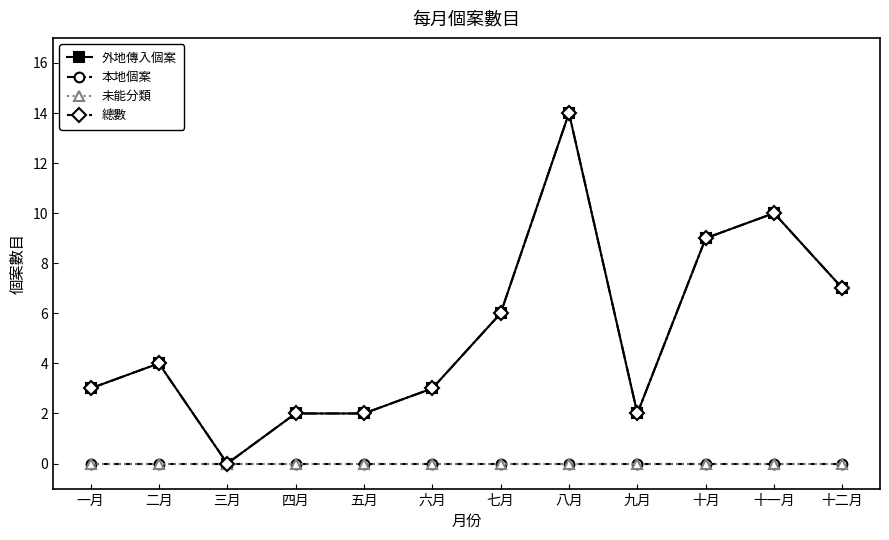

What is the sum of all 總數 values?

62